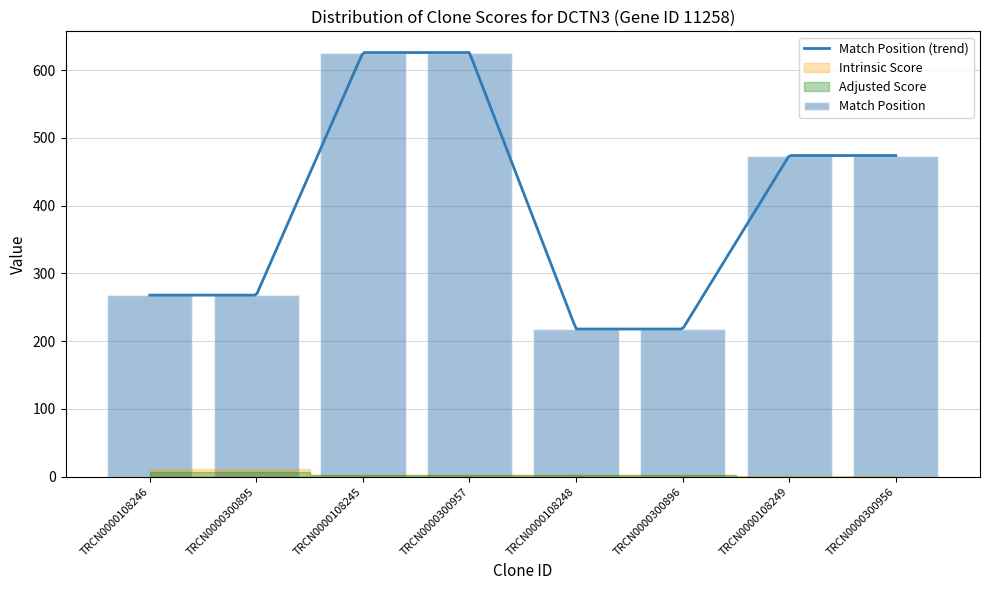

Are the bars grouped side by side (vs. stacked)?

Yes